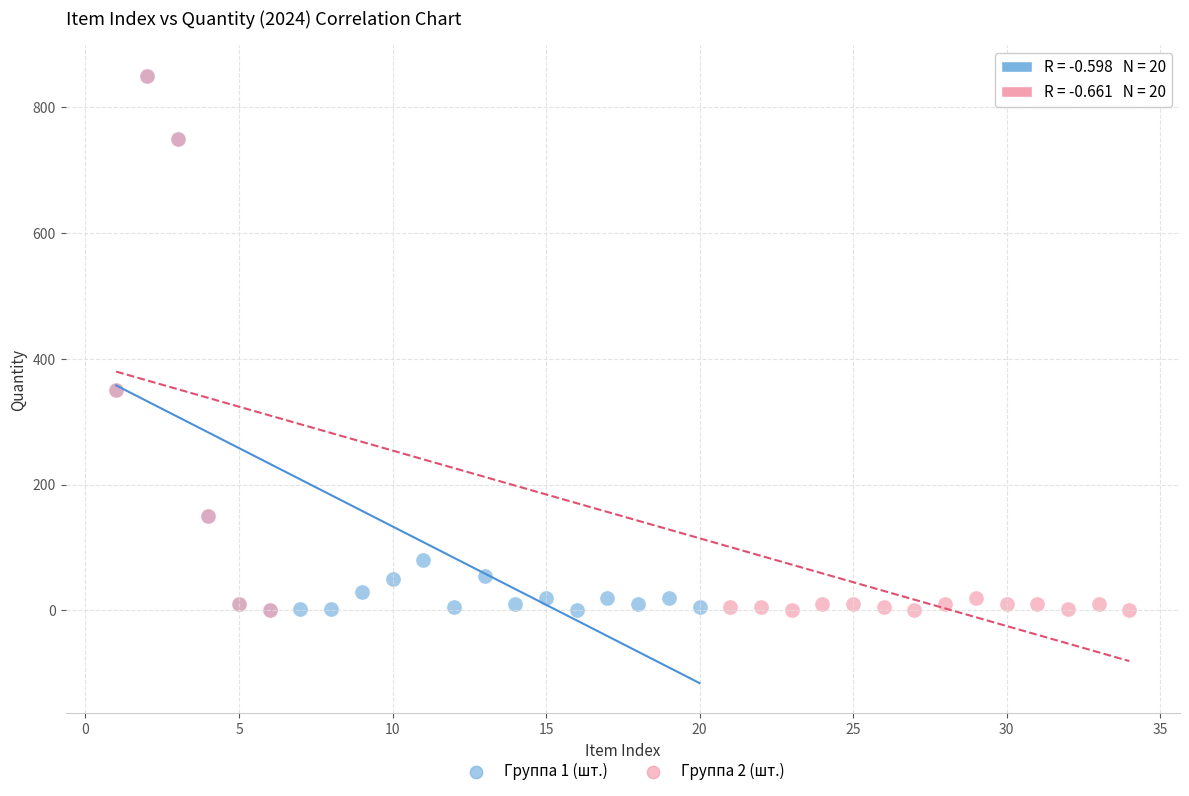

What are all the series names shown in the legend?

Группа 1 (шт.), Группа 2 (шт.)